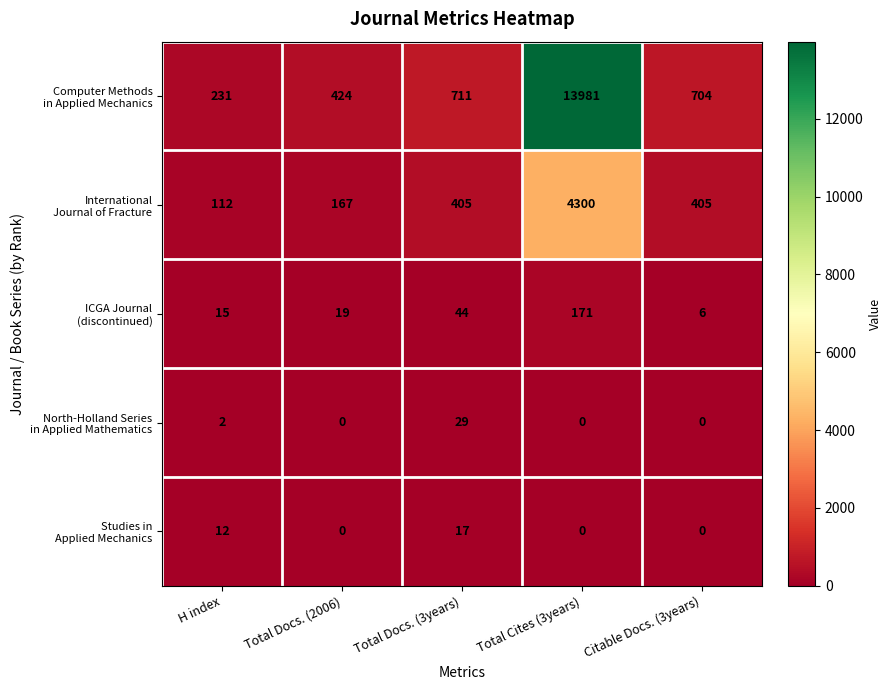

At which category is the sum across all series the highest?

Total Cites (3years)